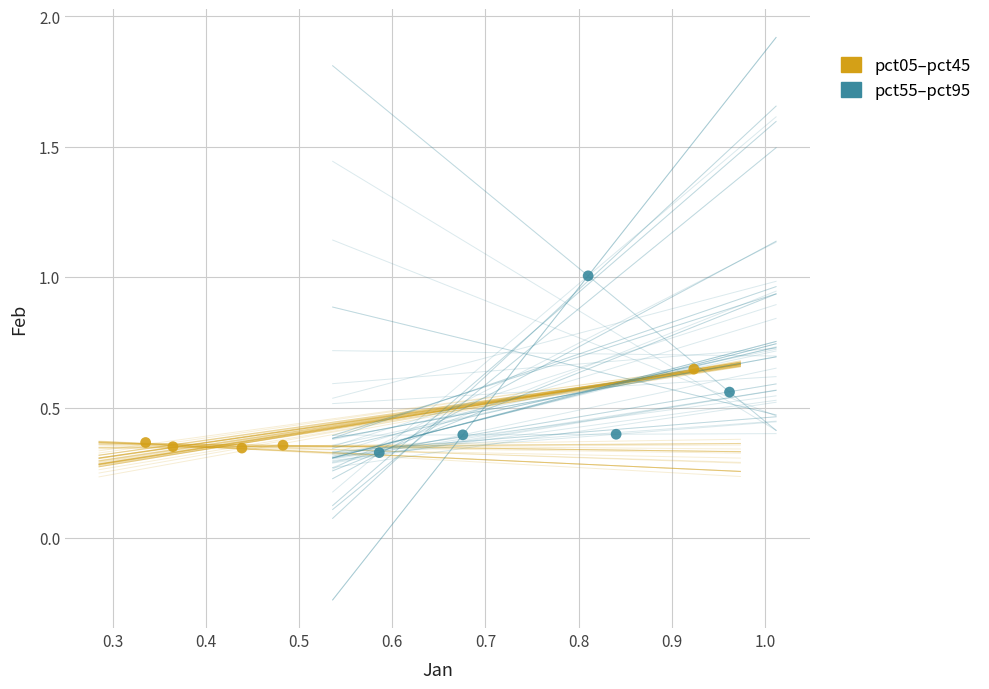

Which series has the largest Y range (max minus min)?

pct55–pct95